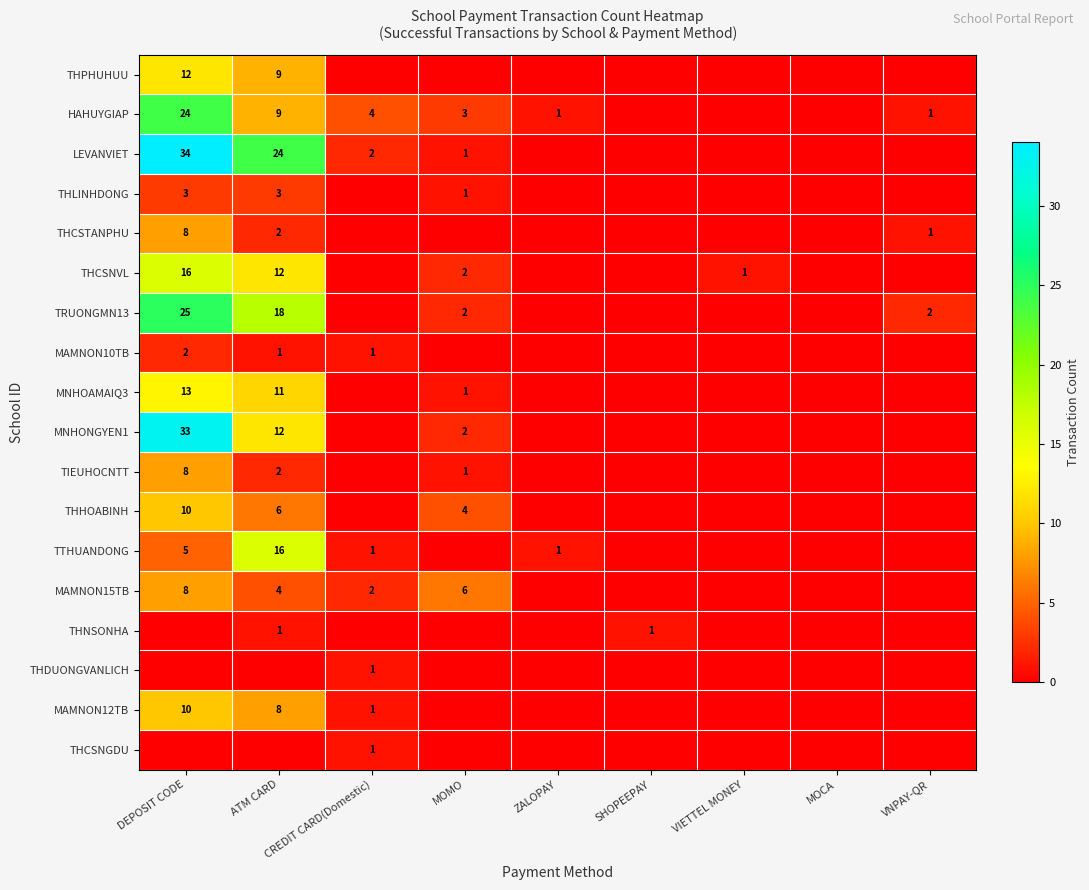

True or false: MAMNON12TB has a value of 10 at DEPOSIT CODE.

True